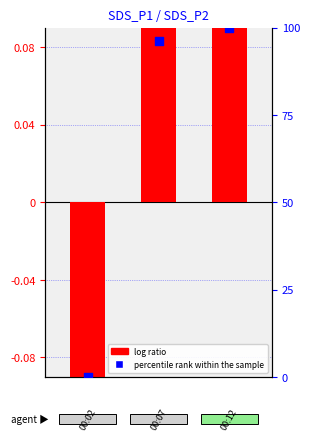

Which series reaches the minimum Y coordinate?

log ratio